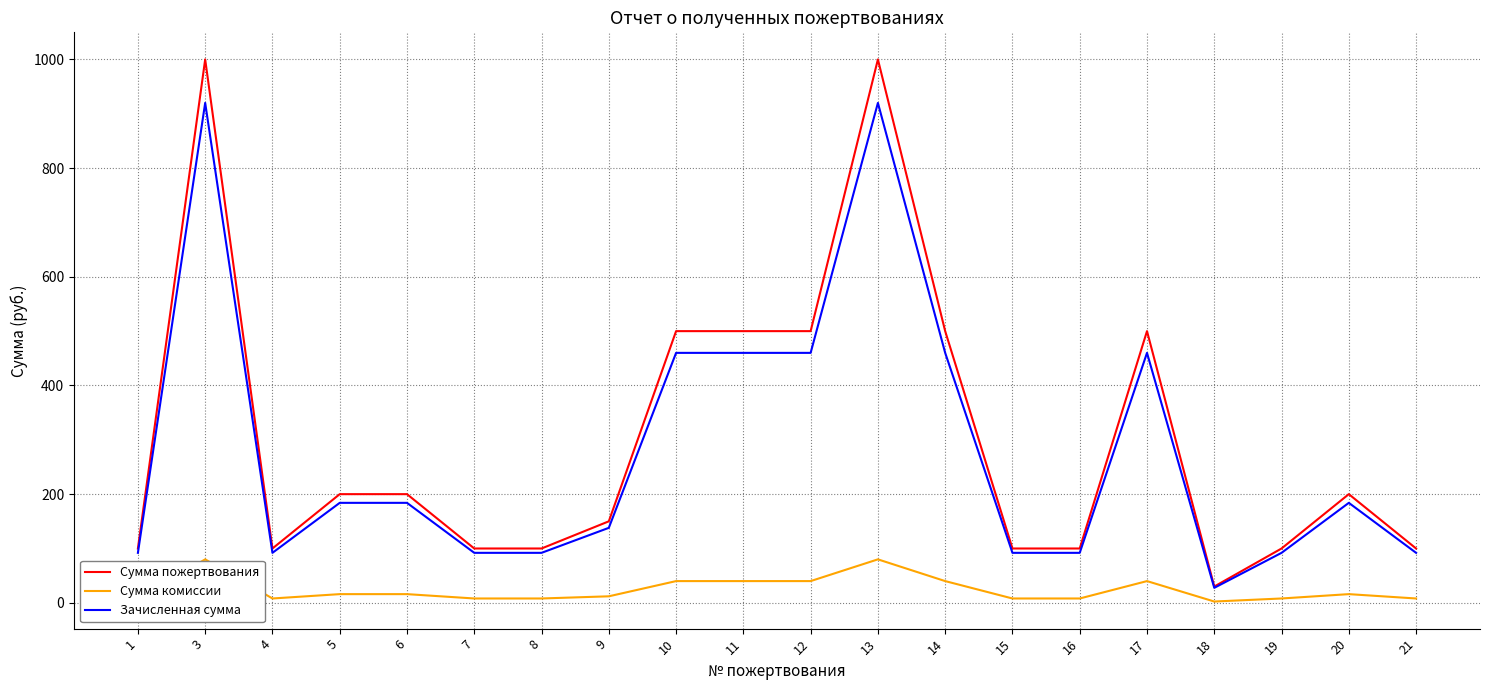

True or false: Сумма комиссии and Сумма пожертвования intersect in this chart.

False